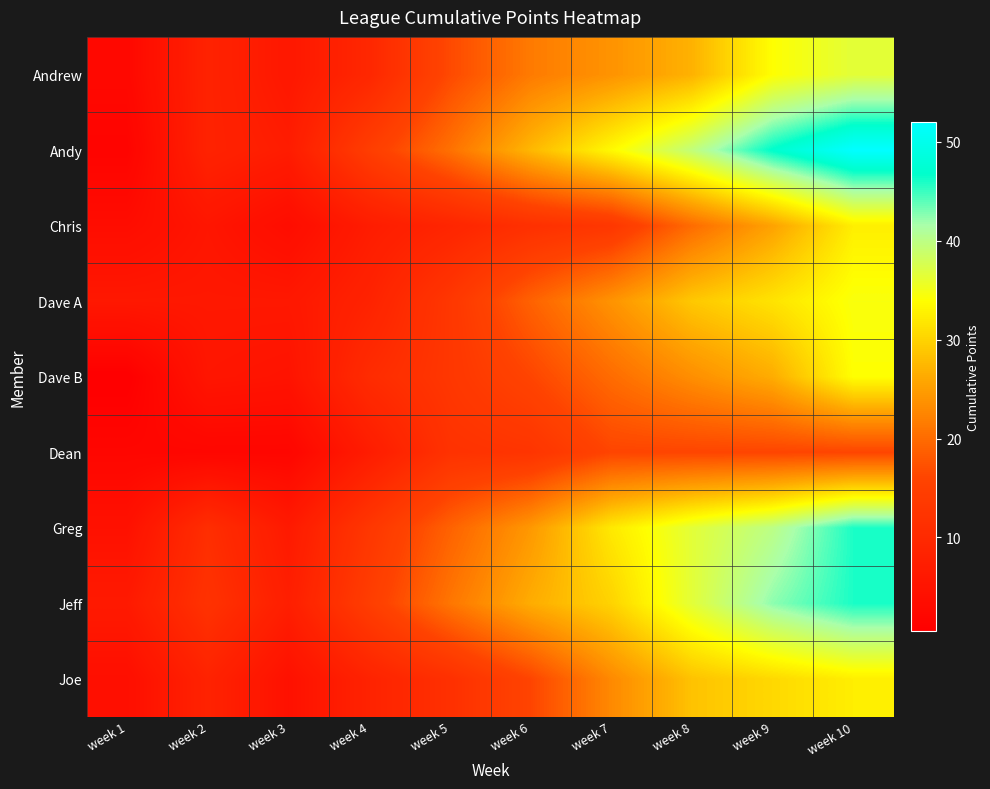

At which category is the sum across all series the highest?

week 10